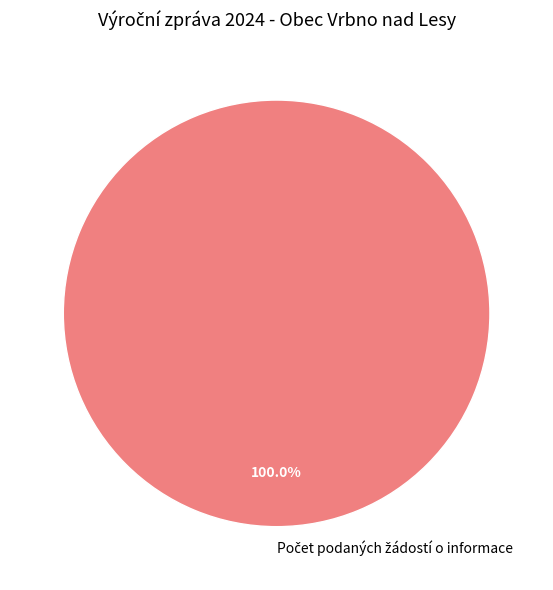

Is there a majority slice in this chart?

Yes